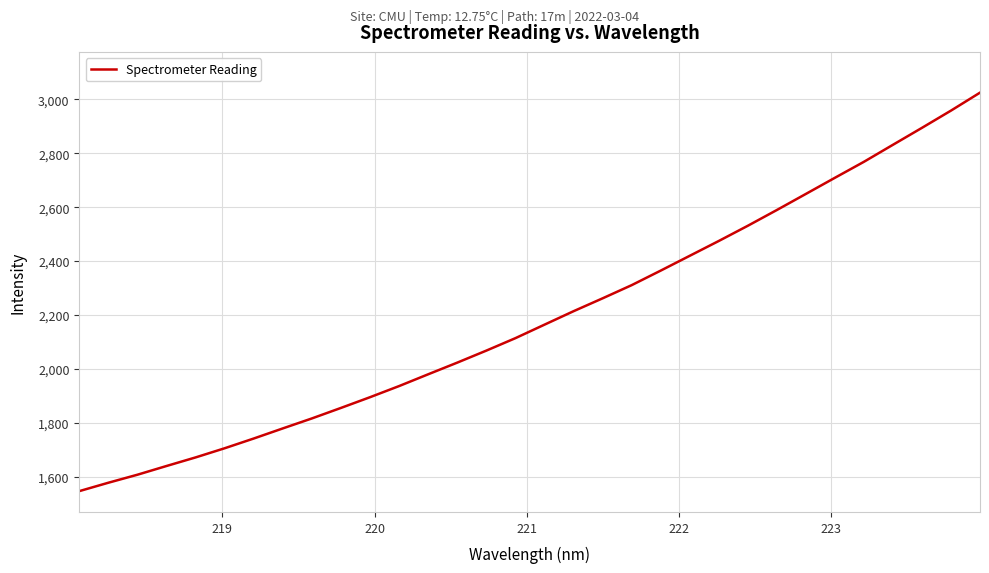

How many distinct data groups are displayed?

1